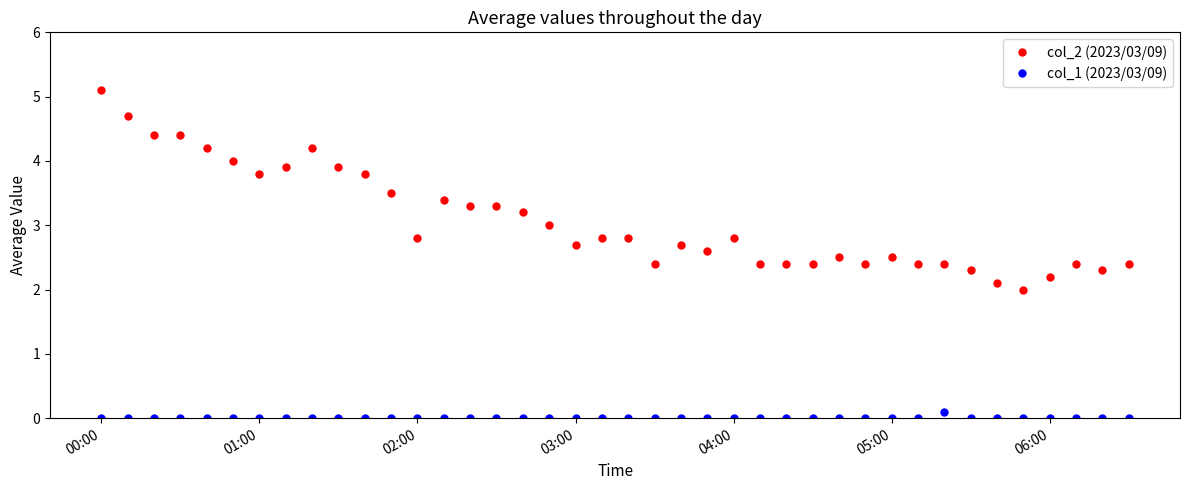

What is the sum of all col_2 (2023/03/09) values?

122.8